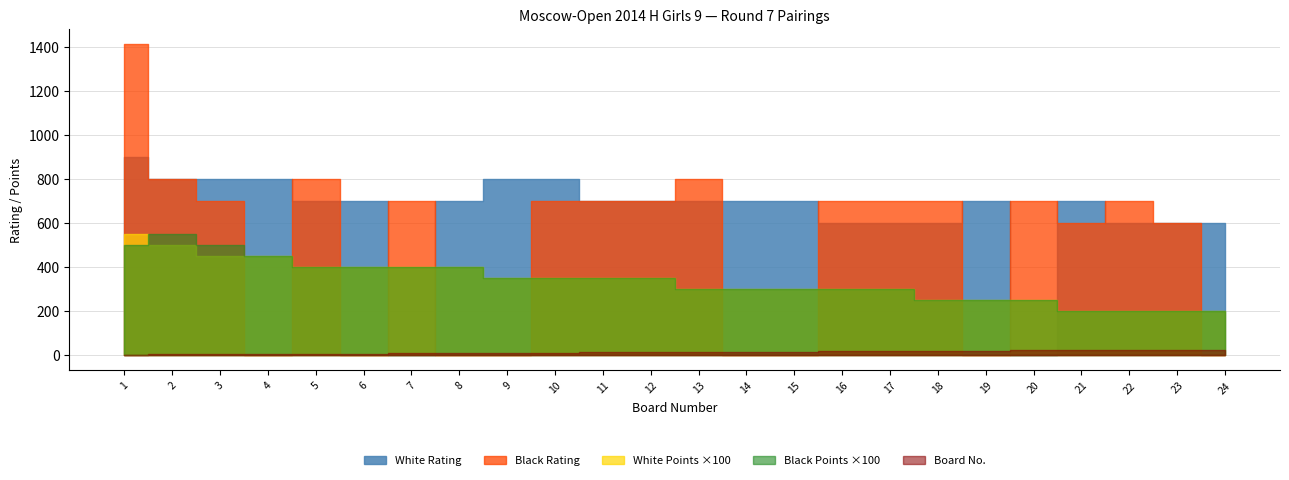

True or false: Black Rating has more than 2 interior local peaks.

True